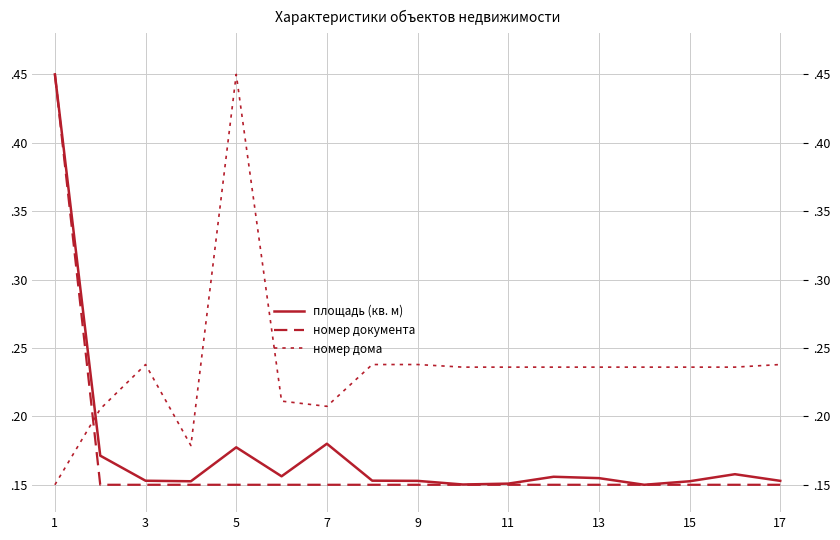

In площадь (кв. м), how many points are lower than both neighbors (excluding endpoints)?

4